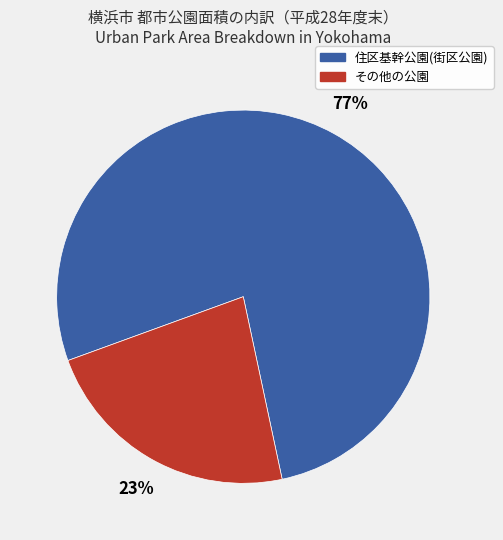

Combined, do 住区基幹公園(街区公園) and その他の公園 account for over 50%?

Yes